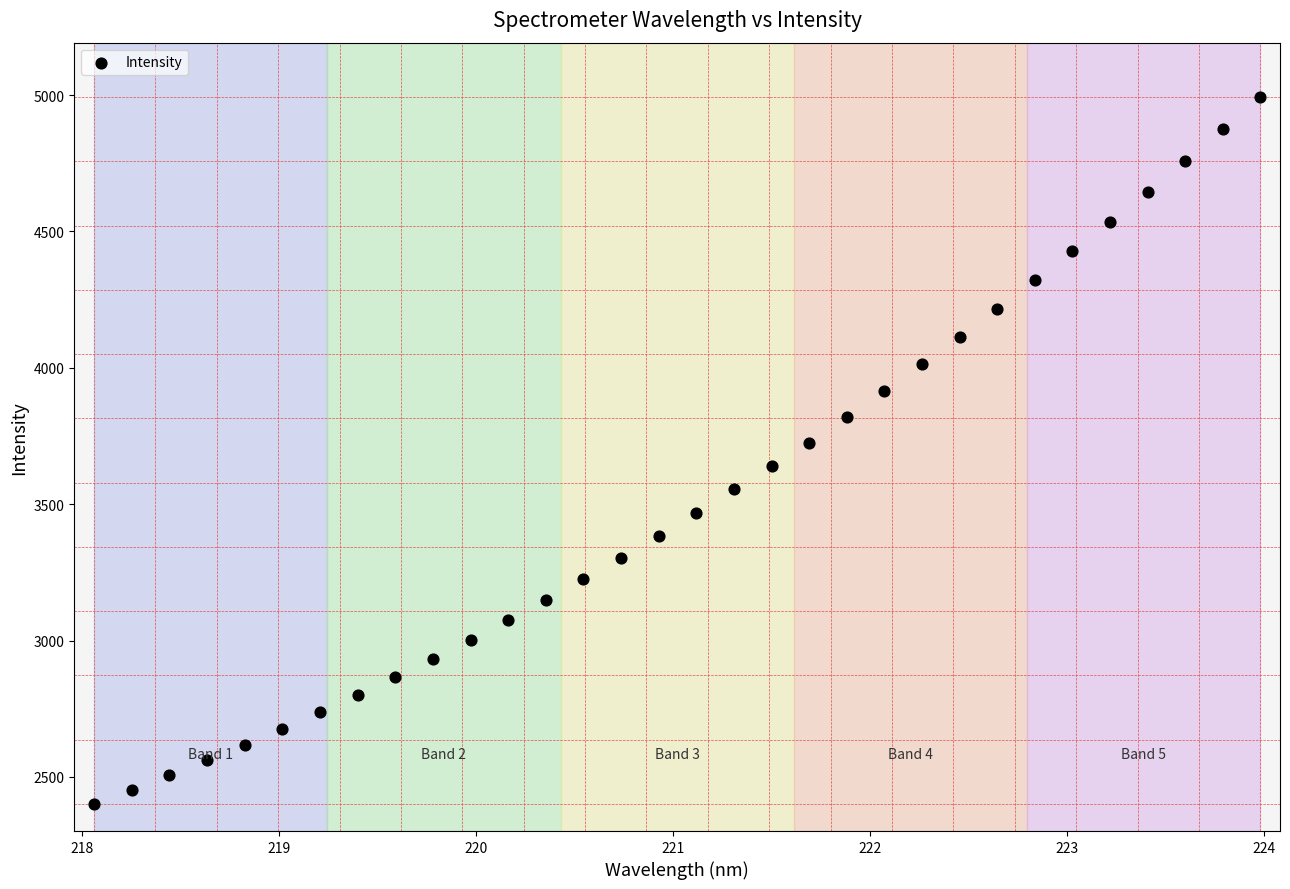

What is the range of X values (max minus min)?

5.9